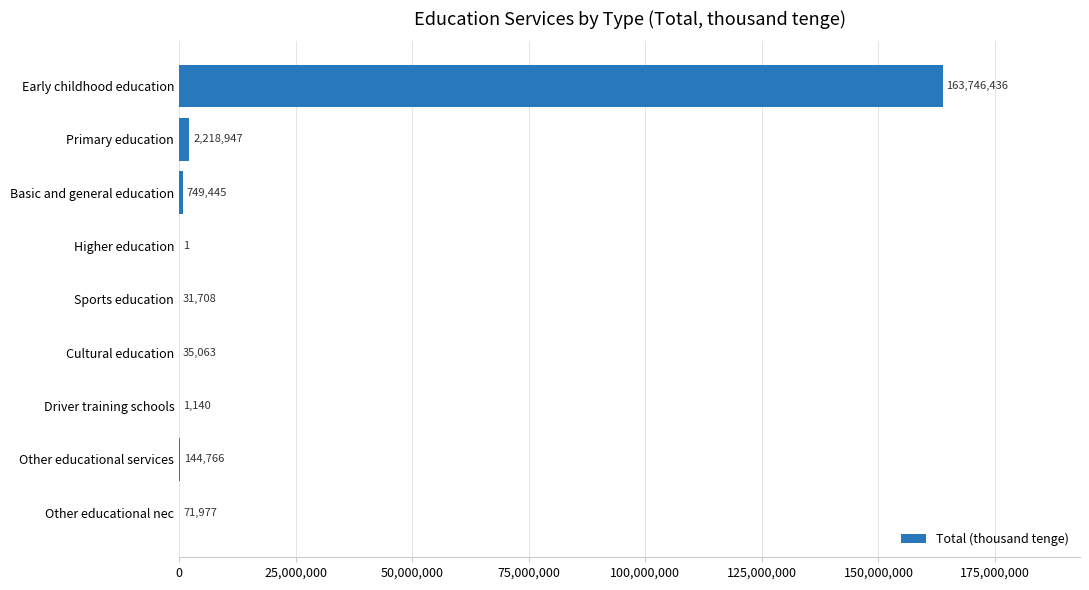

What value does the data have at Primary education, to the nearest 50?

2218950